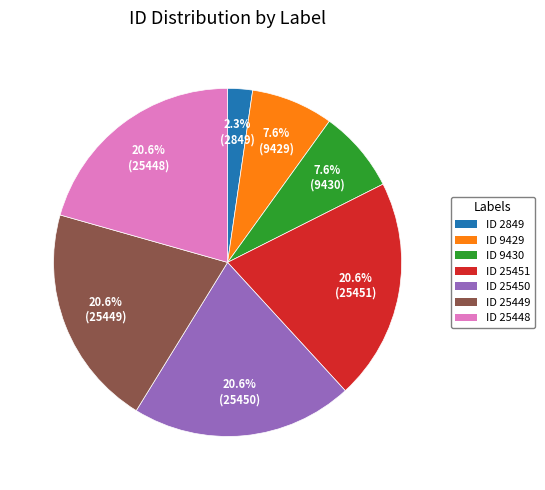

Is there any slice that represents more than half of the pie?

No